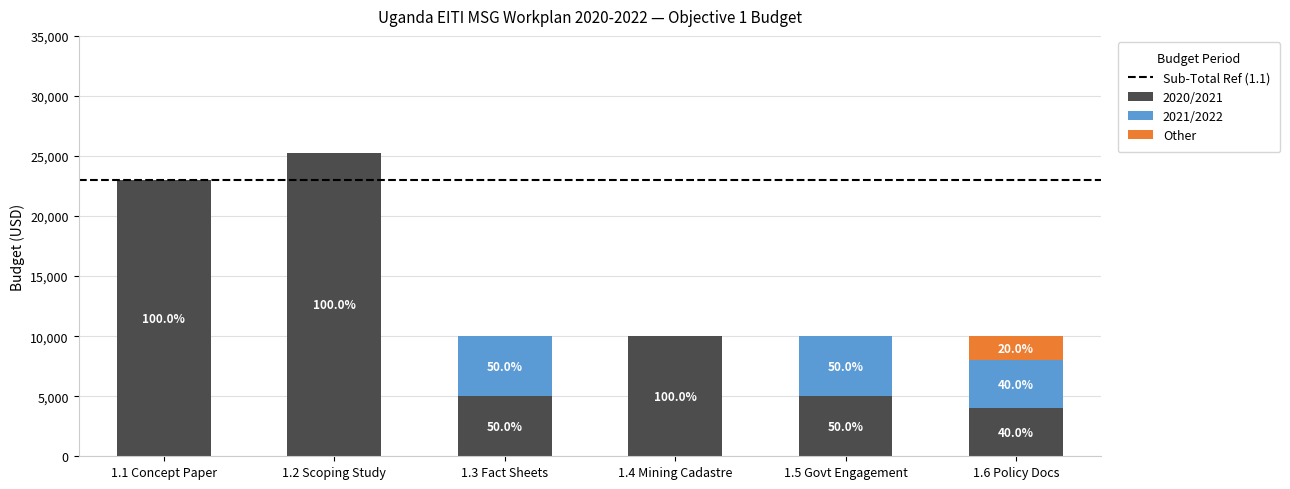

Where does the 2021/2022 series first go above 4000?

1.3 Fact Sheets